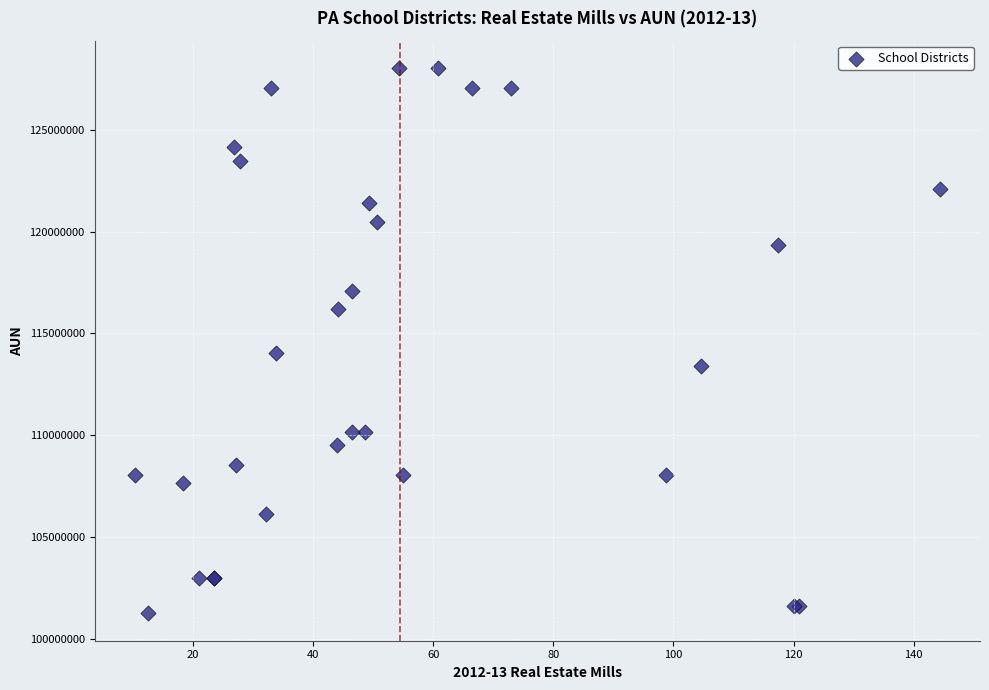

What Y value in the scatter plot is closest to 114645577?

114060503